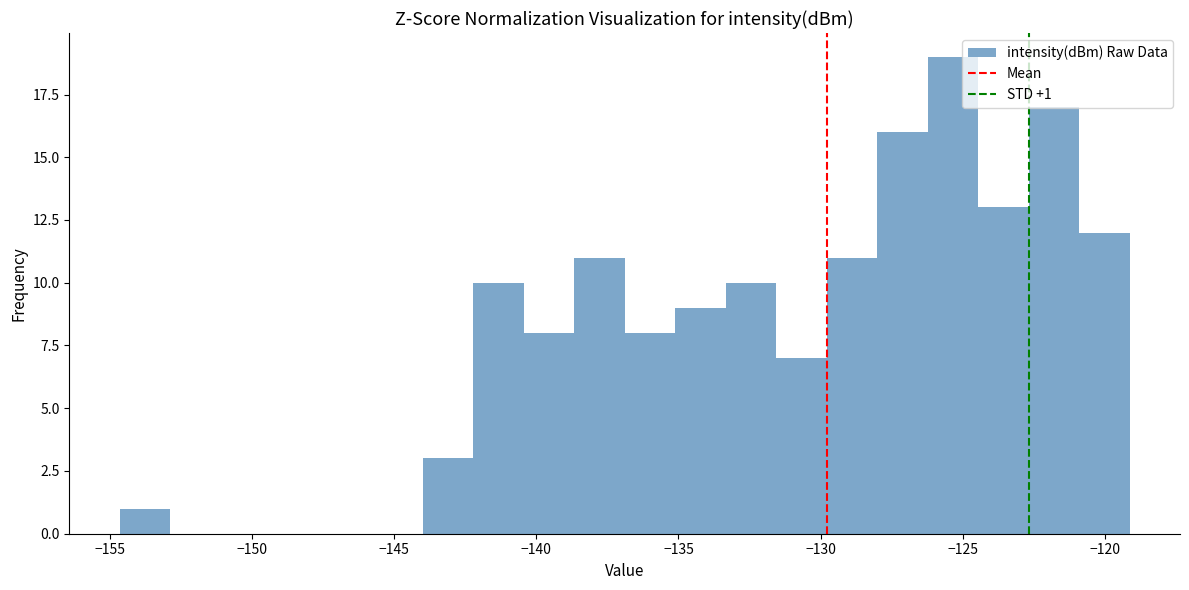

Around what value on the x-axis is the tallest bar? Give the approximate position of its centre, as read against the axis.

-125.5